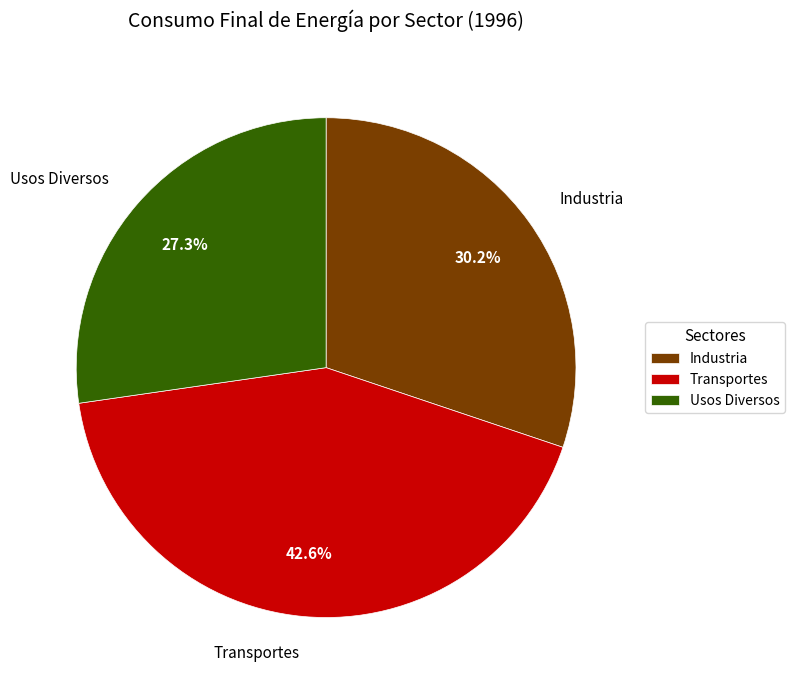

Rank the categories by value from highest to lowest.

Transportes, Industria, Usos Diversos